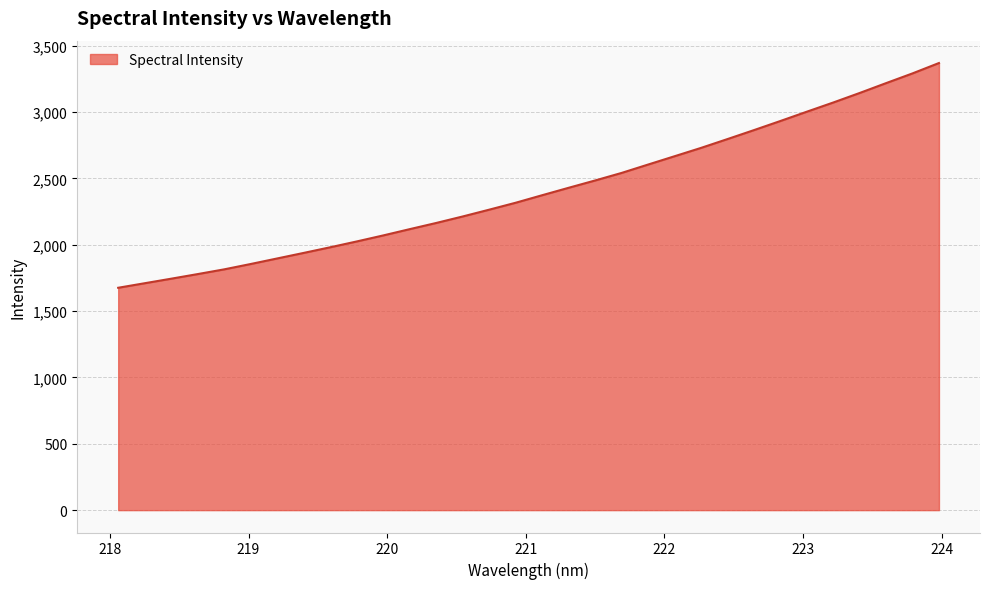

Reading left to right, list all the values displayed in this chart.

1676.2	1710.4	1744.6	1779.4	1815.0	1855.4	1897.2	1938.9	1981.4	2025.2	2070.6	2118.0	2164.6	2213.5	2264.7	2317.0	2373.7	2429.7	2484.8	2541.6	2604.7	2667.3	2730.2	2796.7	2864.2	2932.9	3003.1	3072.4	3144.4	3218.7	3292.1	3370.2